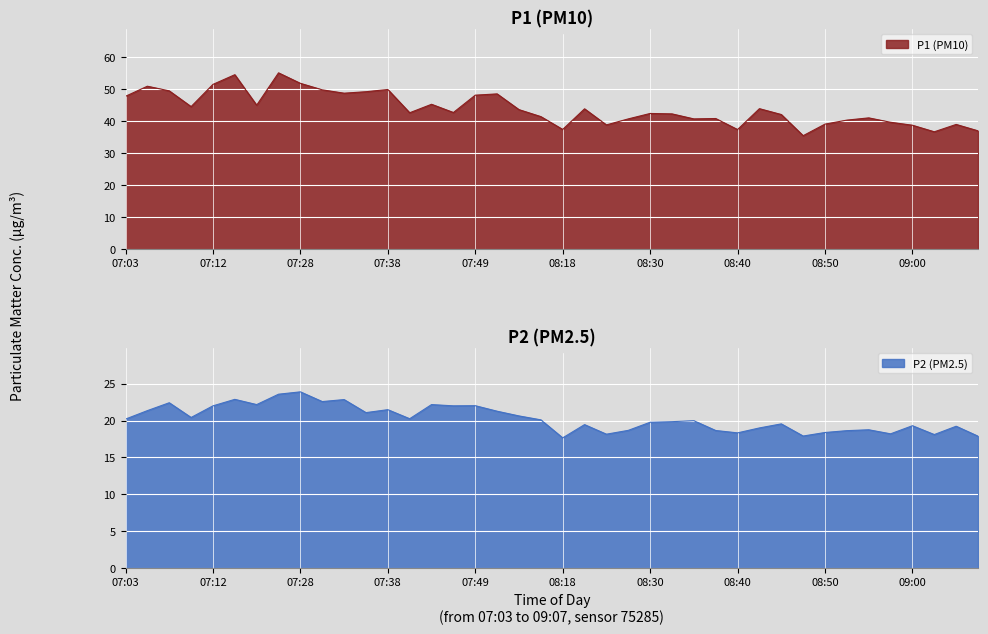

Which category has the highest value across all series?

07:25